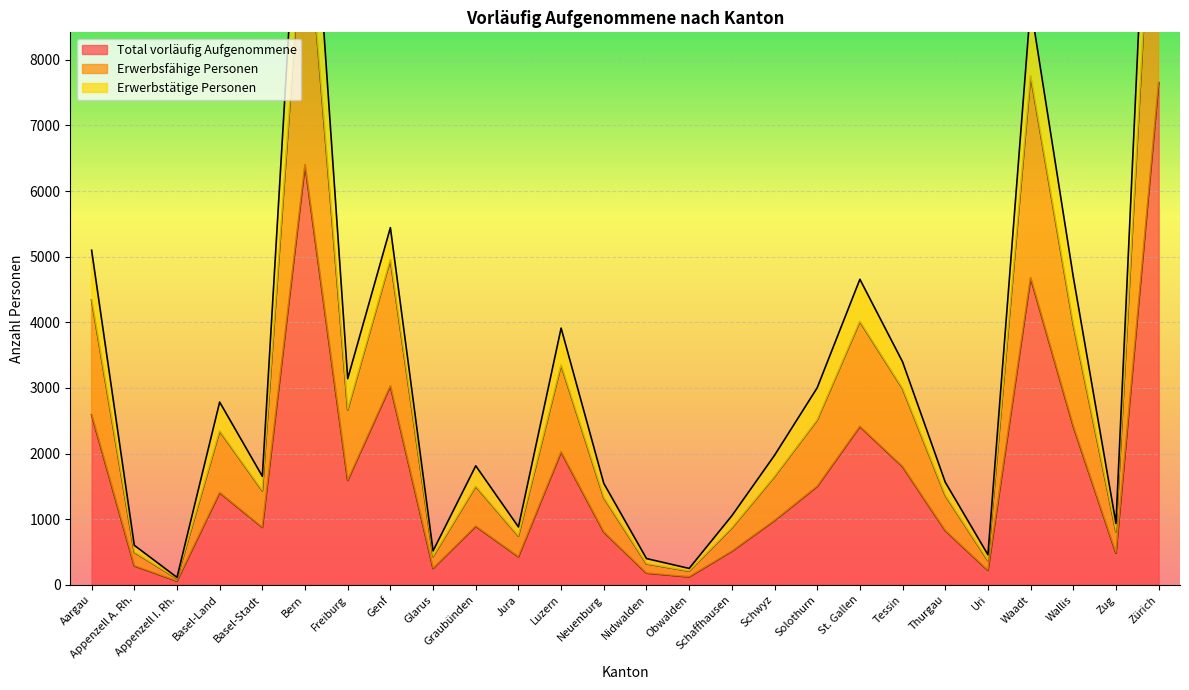

What is the average value of the Erwerbsfähige Personen series?

2836